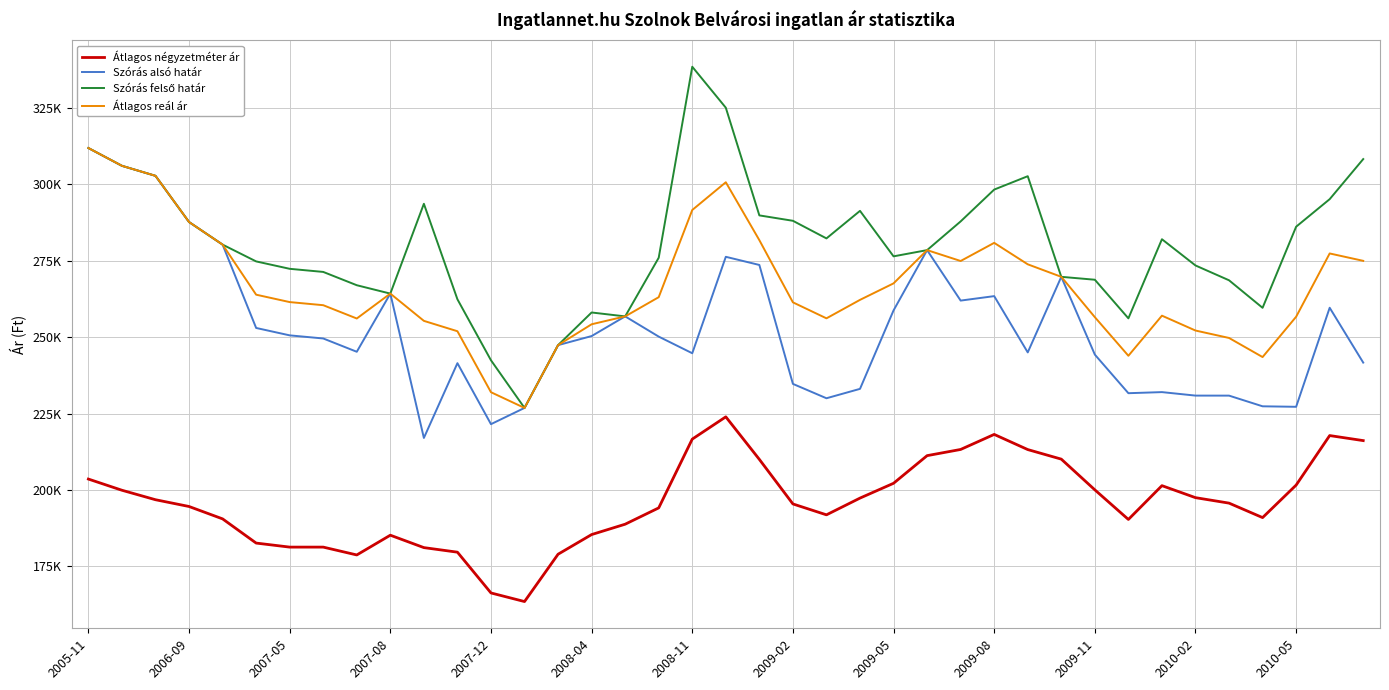

True or false: Átlagos reál ár and Átlagos négyzetméter ár cross at least once.

False